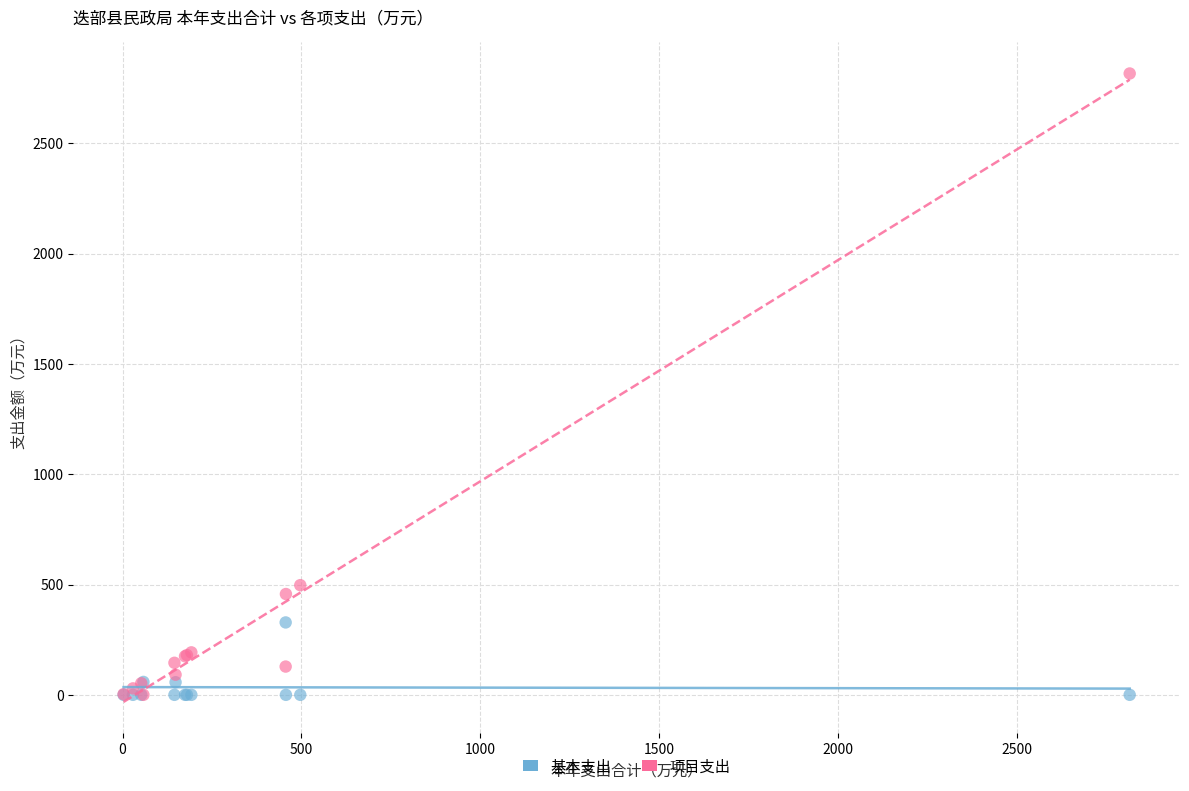

Which series has the widest spread of Y values?

项目支出